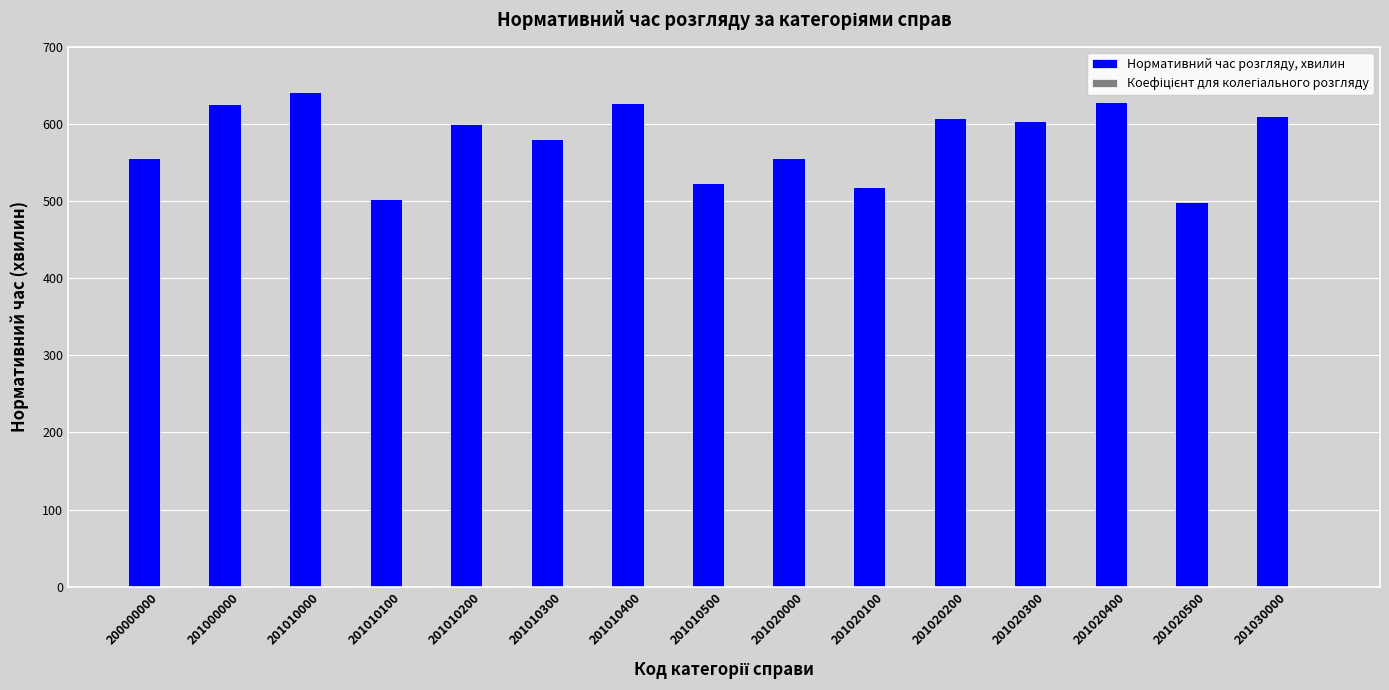

How many series are shown in this chart?

2